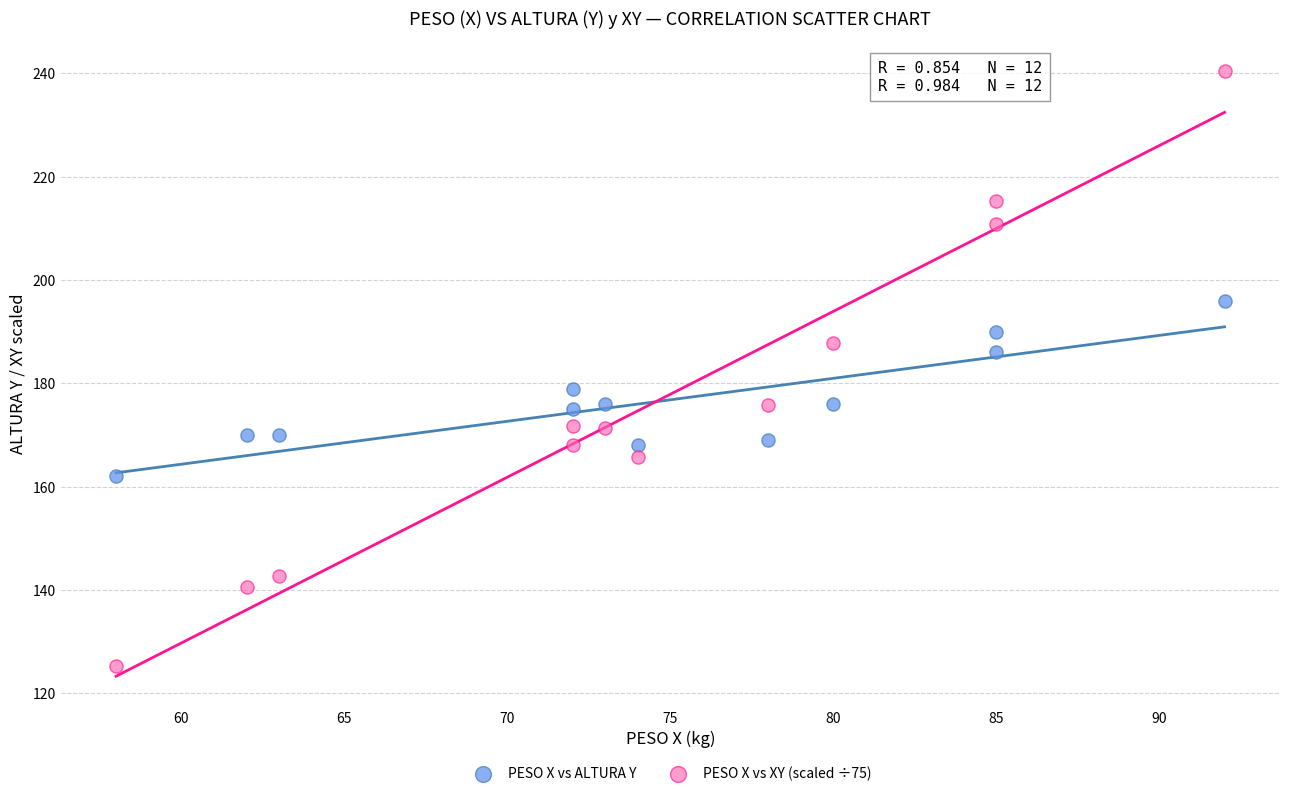

Across all data points, what is the range of Y values (max minus min)?

115.1